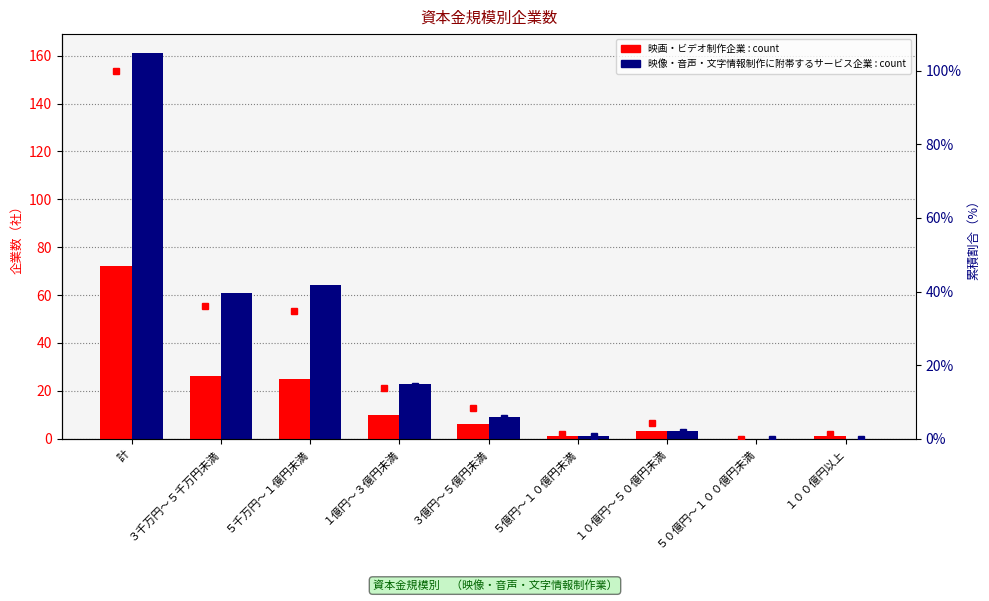

What is the difference between the maximum and minimum values in the 附帯サービス 割合 series?

100.0